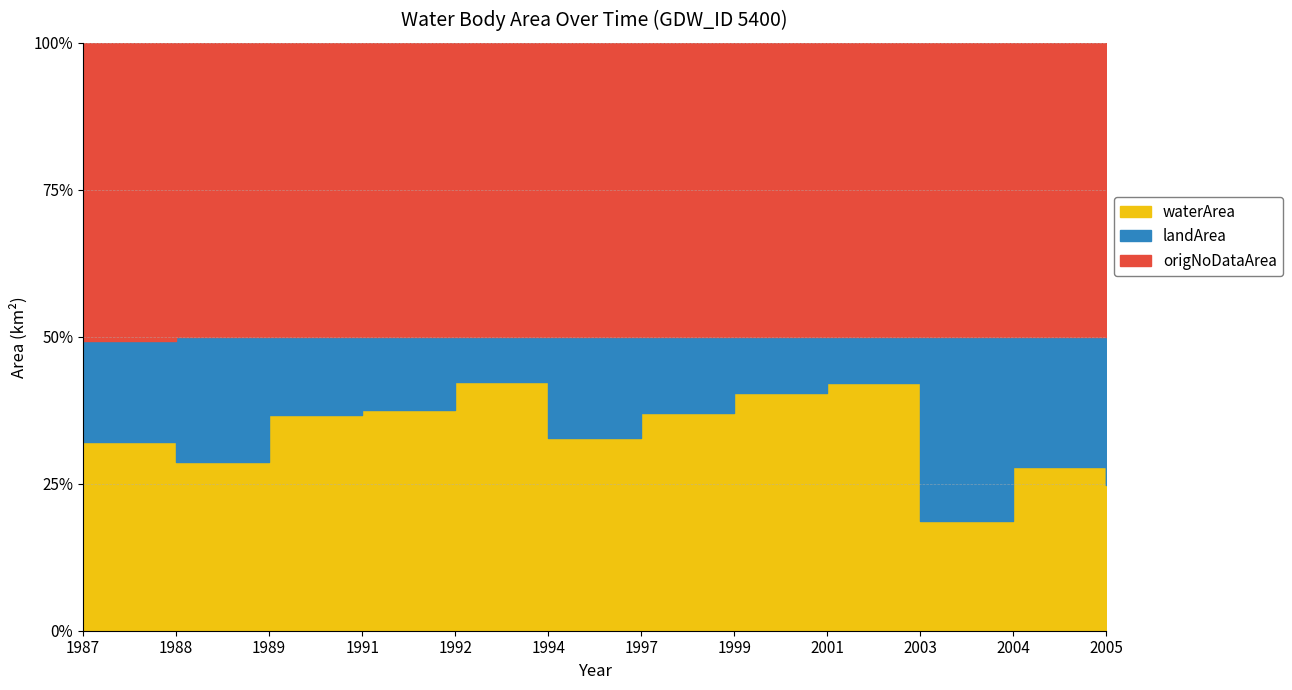

Reading left to right, list all the values displayed in this chart.

waterArea: 1987=1.9	1988=1.7	1989=2.1	1991=2.2	1992=2.5	1994=1.9	1997=2.2	1999=2.4	2001=2.5	2003=1.1	2004=1.6	2005=1.4
landArea: 1987=1.0	1988=1.2	1989=0.8	1991=0.7	1992=0.5	1994=1.0	1997=0.8	1999=0.6	2001=0.5	2003=1.8	2004=1.3	2005=1.5
origNoDataArea: 1987=2.9	1988=2.9	1989=2.9	1991=2.9	1992=2.9	1994=2.9	1997=2.9	1999=2.9	2001=2.9	2003=2.9	2004=2.9	2005=2.9